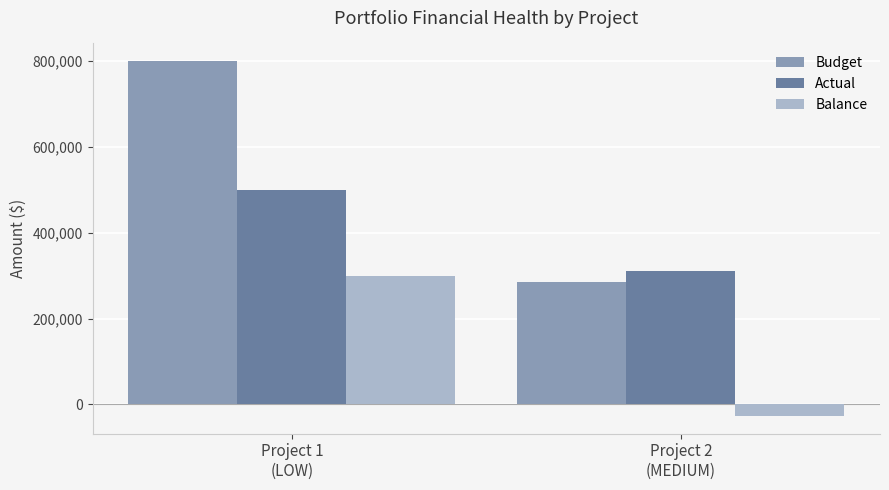

Reading right to left, list all the values displayed in this chart.

Budget: Project 2
(MEDIUM)=285000	Project 1
(LOW)=800000
Actual: Project 2
(MEDIUM)=312000	Project 1
(LOW)=500000
Balance: Project 2
(MEDIUM)=-27000	Project 1
(LOW)=300000